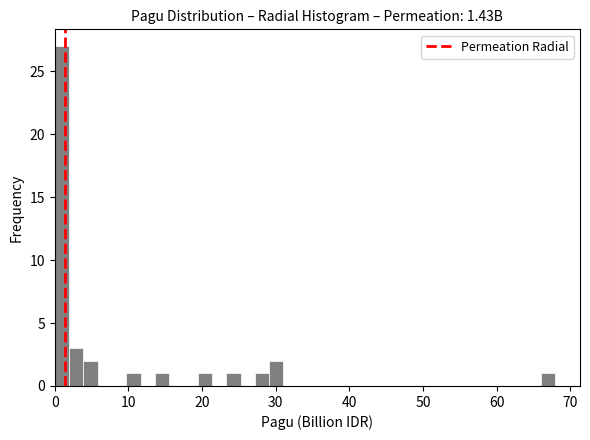

Read against the x-axis, roughly where is the centre of the tallest bar?

1